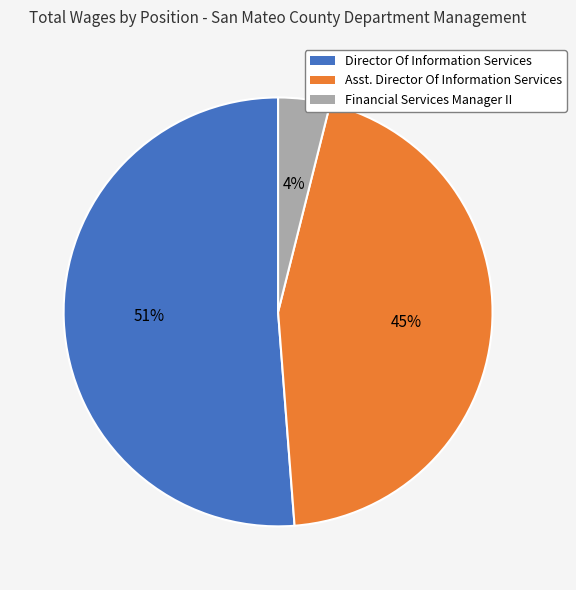

Count the number of slices in the pie.

3